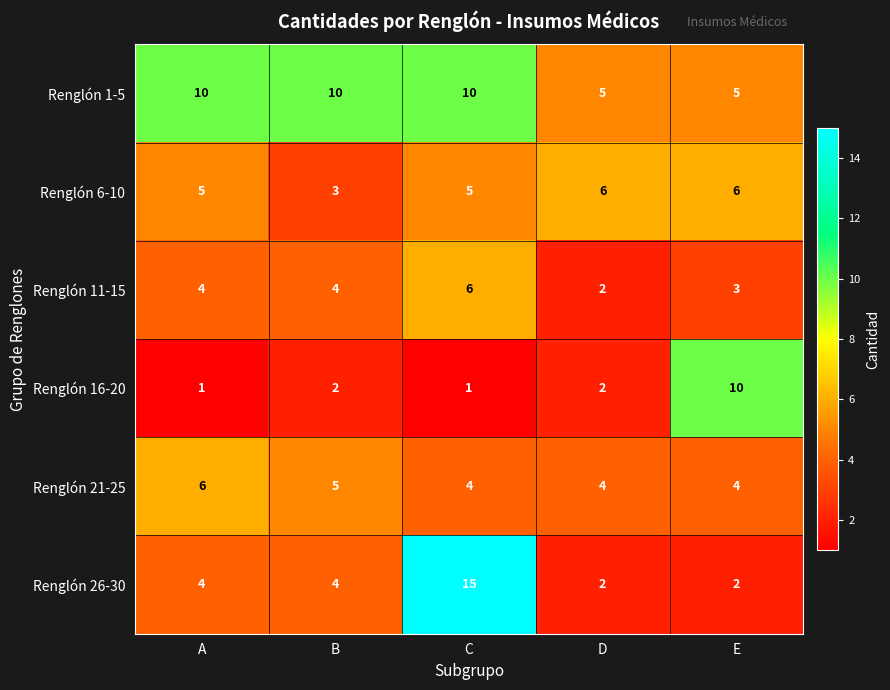

What is the spread (max minus min) of values at A?

9